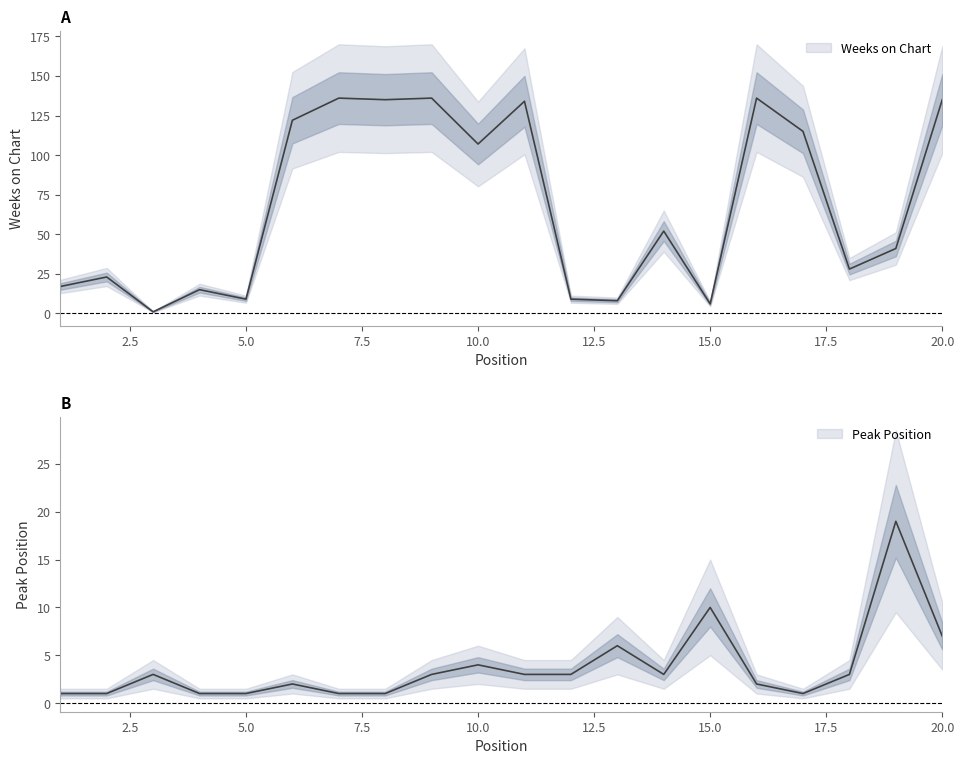

At 16, list the series in order from largest to smallest.

Weeks on Chart, Peak Position